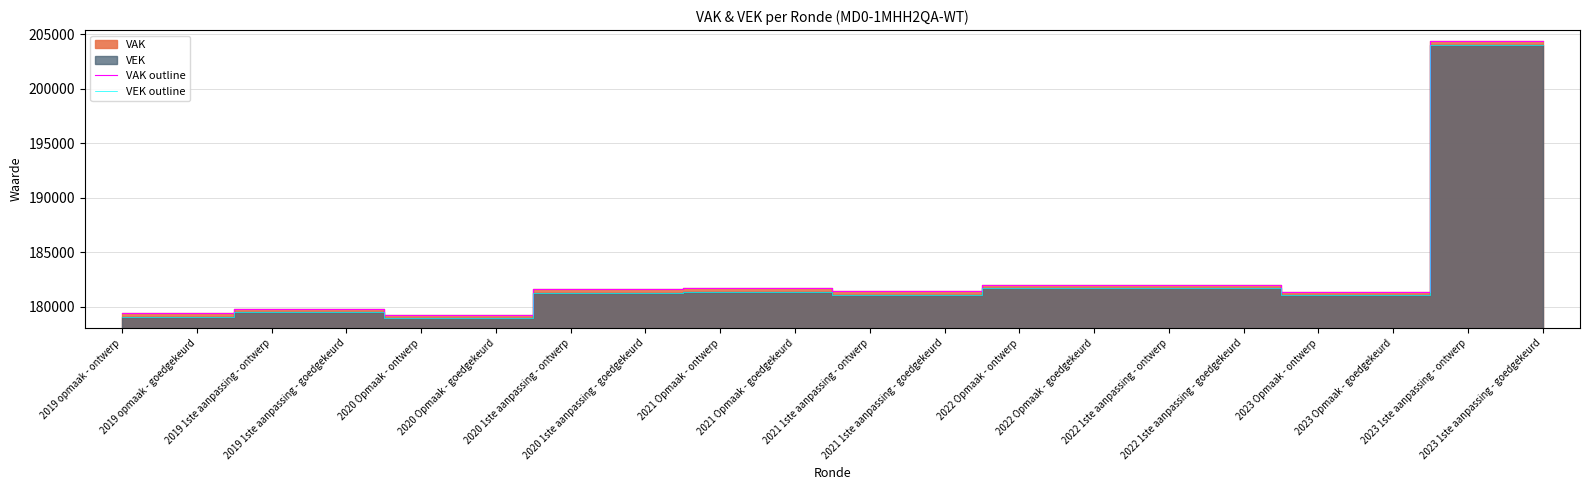

True or false: VAK outline and VEK outline intersect in this chart.

False